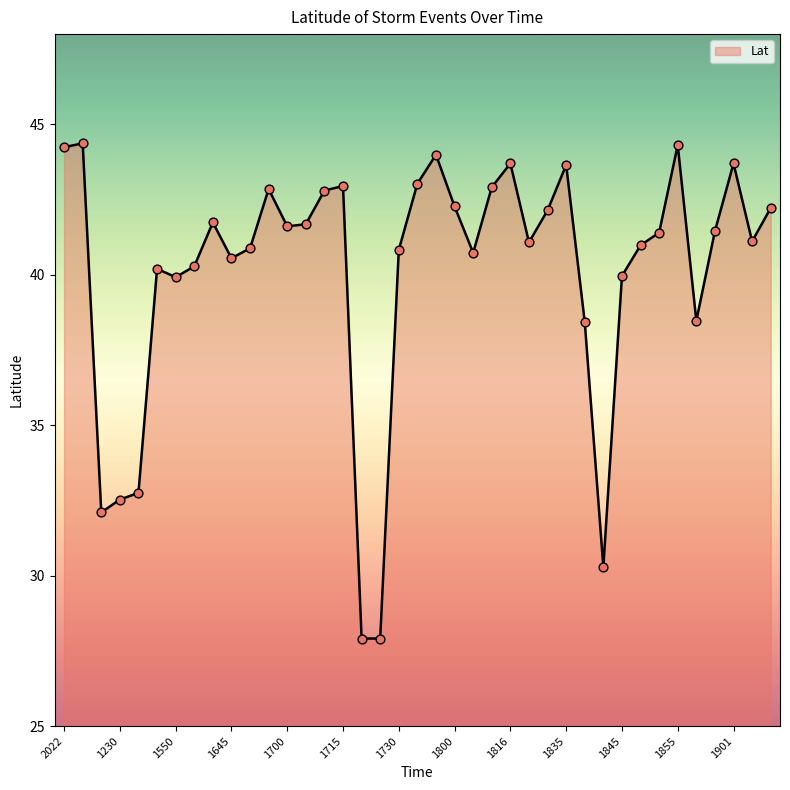

What is the smallest value displayed?

27.9